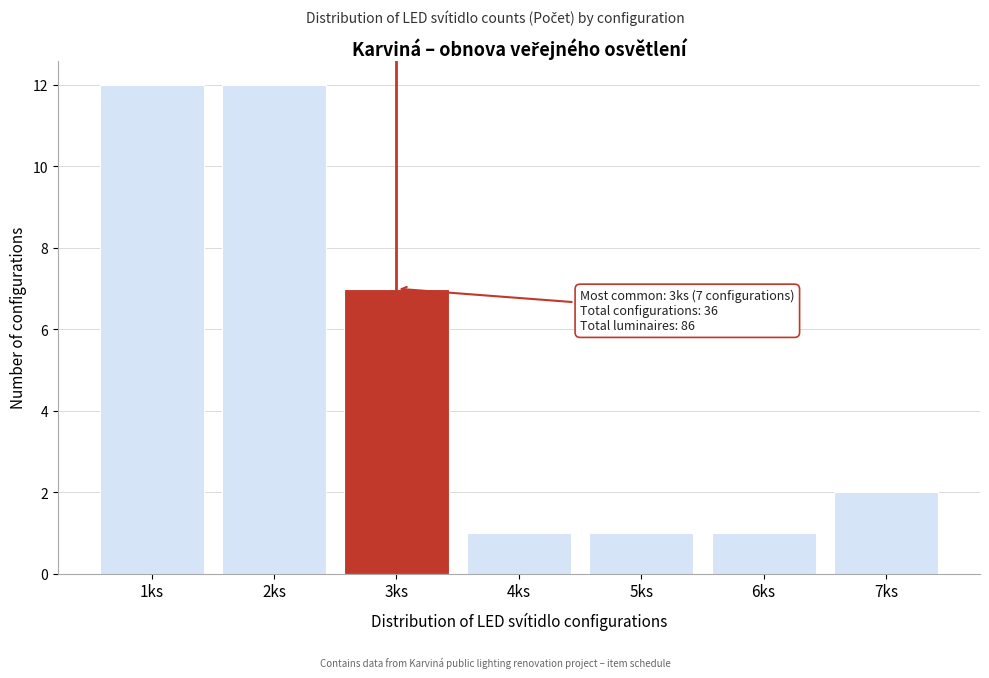

Reading right to left, what are all the values shown in this chart?

2	1	1	1	7	12	12